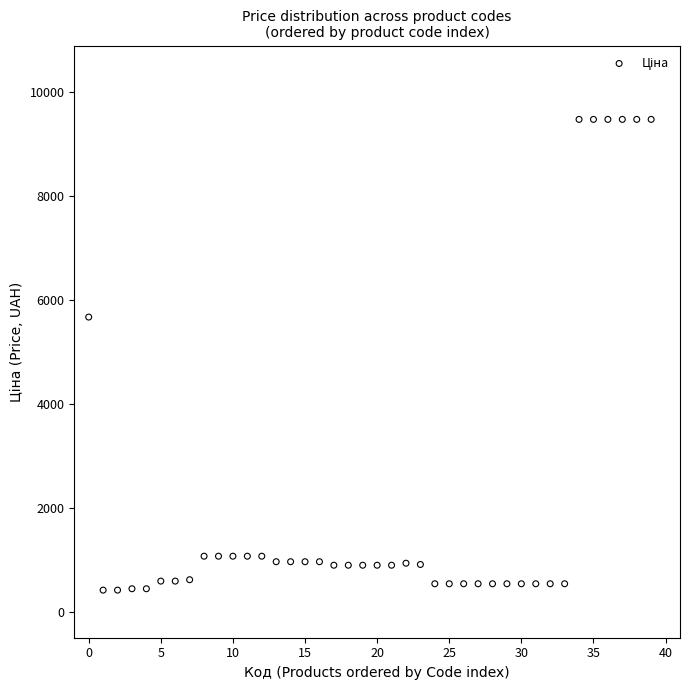

What Y value in the scatter plot is closest to 4948?

5673.8